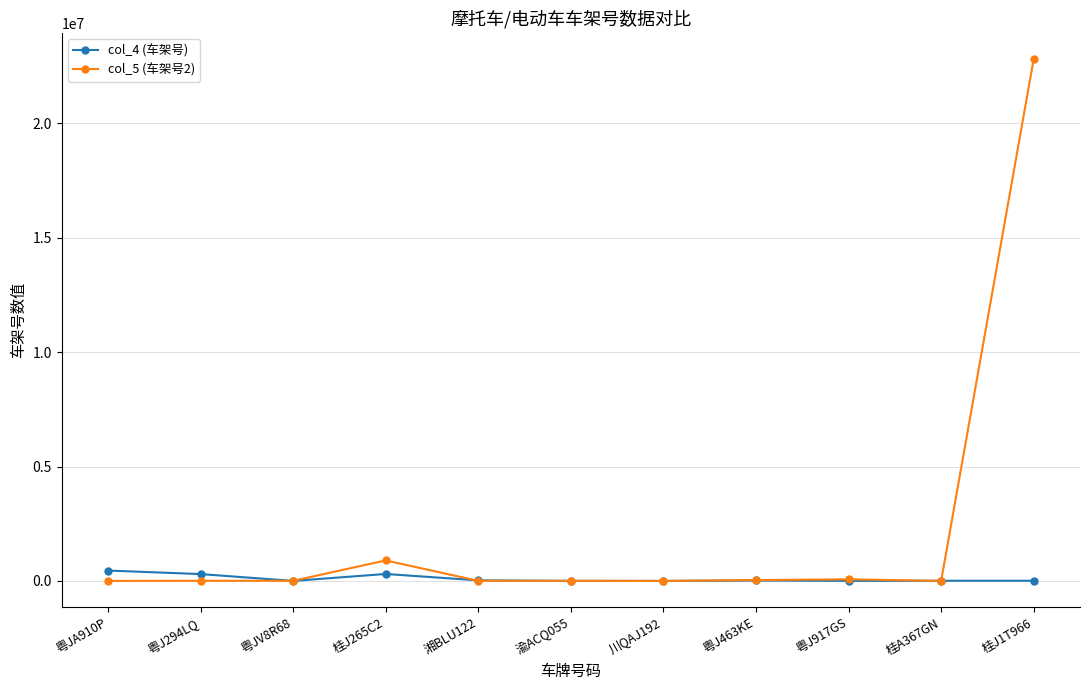

What is the label of the 4th point from the right?

粤J463KE